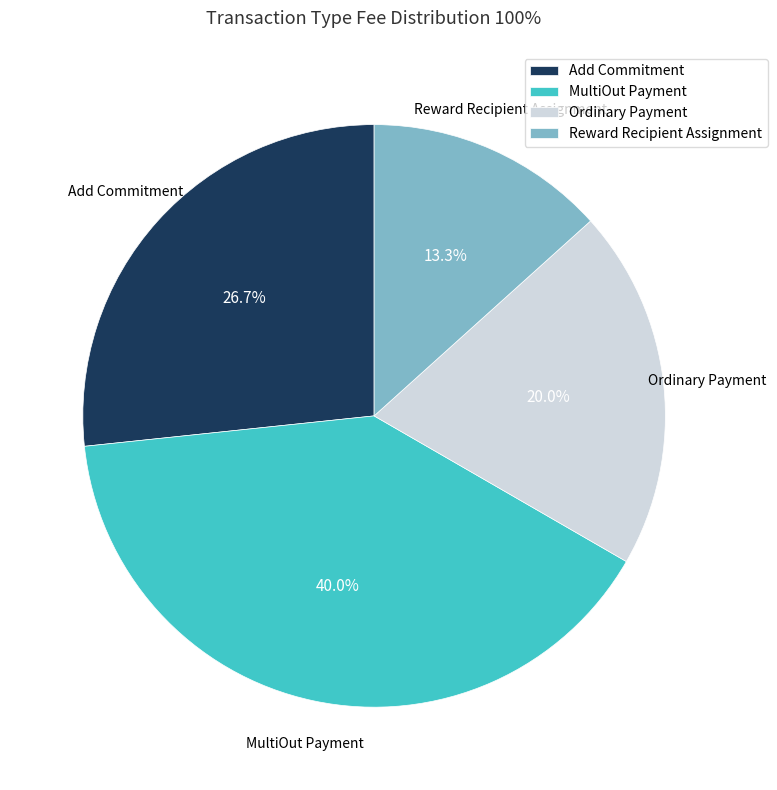

To the nearest percent, what is the combined percentage of Reward Recipient Assignment and Ordinary Payment?

33%